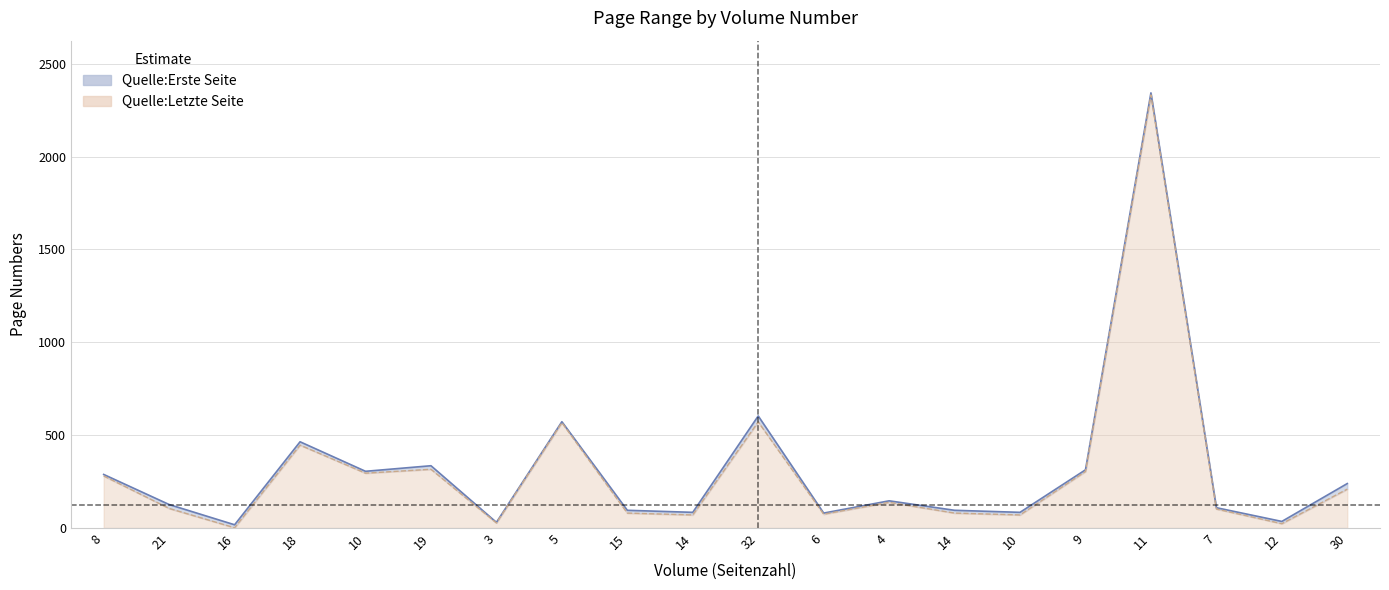

Reading left to right, list all the values displayed in this chart.

Quelle:Erste Seite: 280	105	1	446	295	316	27	567	80	70	571	74	138	80	70	304	2332	102	23	209
Quelle:Letzte Seite: 288	126	17	464	305	335	30	572	95	84	603	80	146	95	84	313	2343	109	35	239